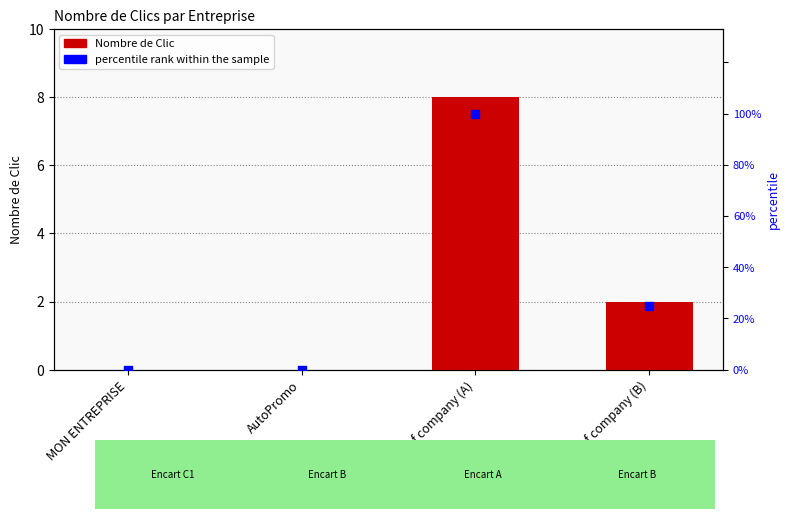

Which series reaches the maximum Y coordinate?

percentile rank within the sample